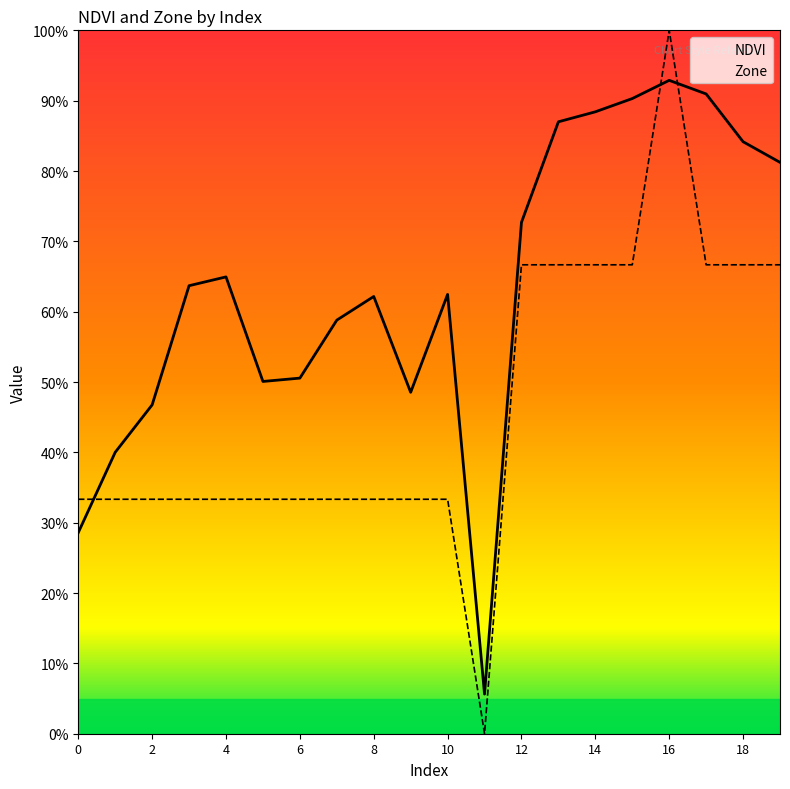

How many data points does each series have?

20